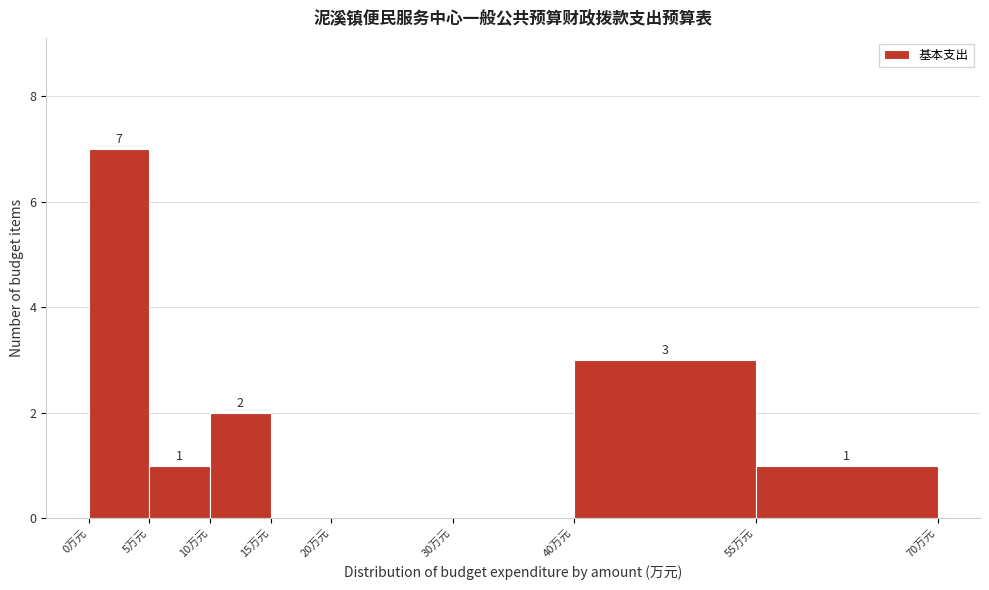

Over which range of the x-axis is the bar tallest?

0 to 5